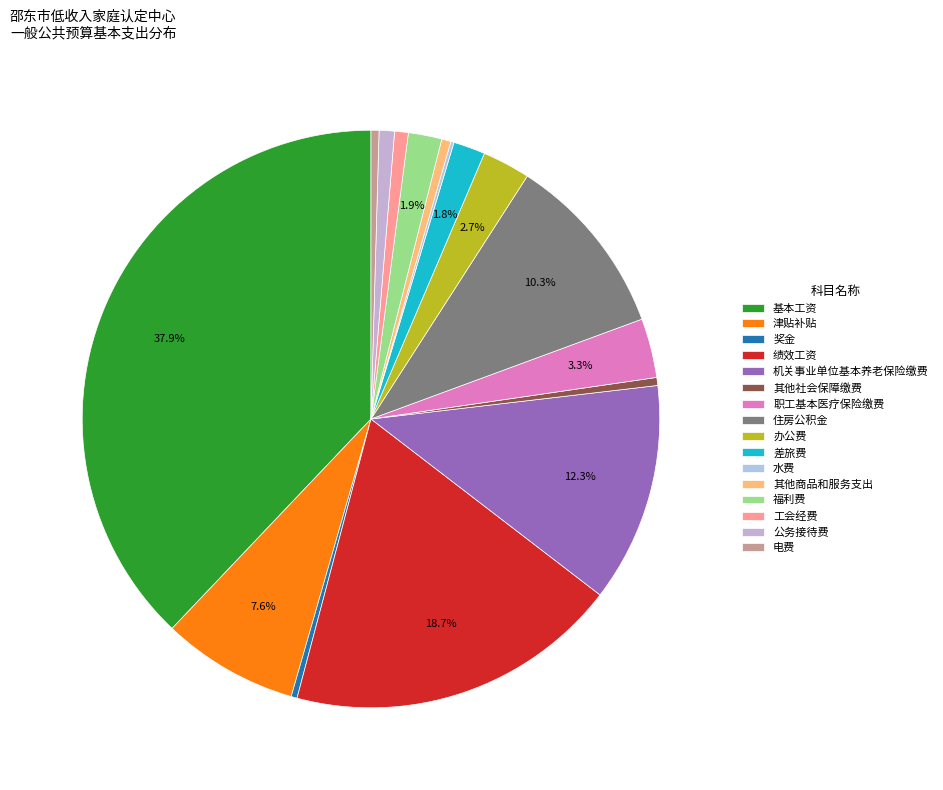

To the nearest percent, what portion does 工会经费 represent?

1%